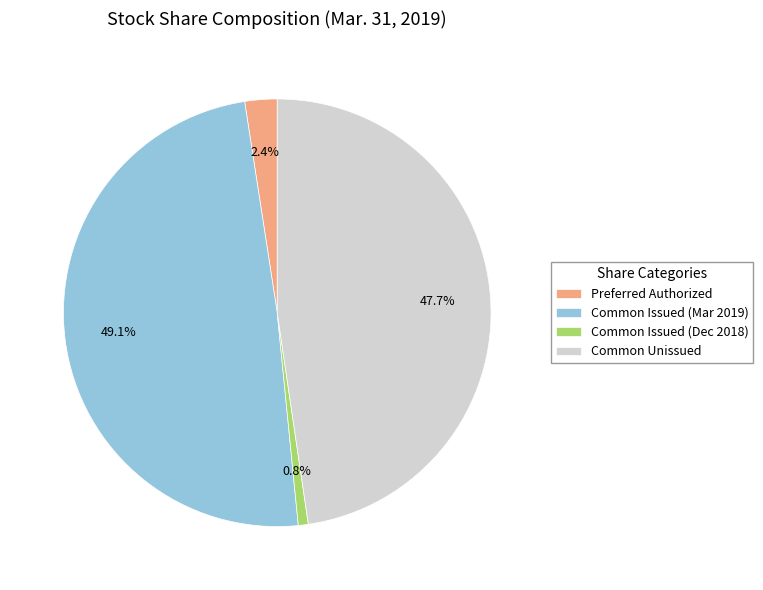

Does Common Issued (Dec 2018) represent more than half of the total?

No